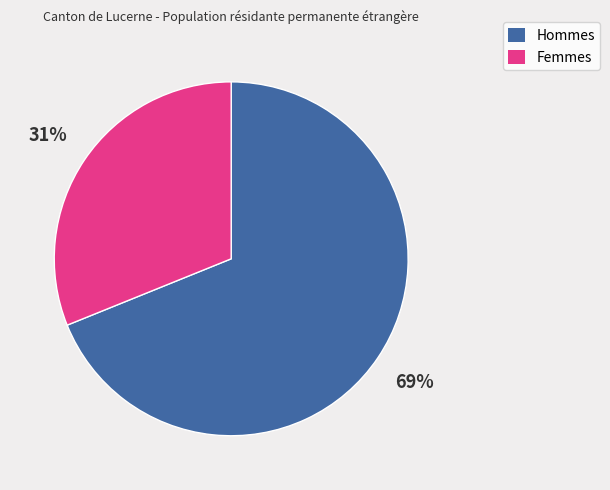

Between Hommes and Femmes, which is larger?

Hommes